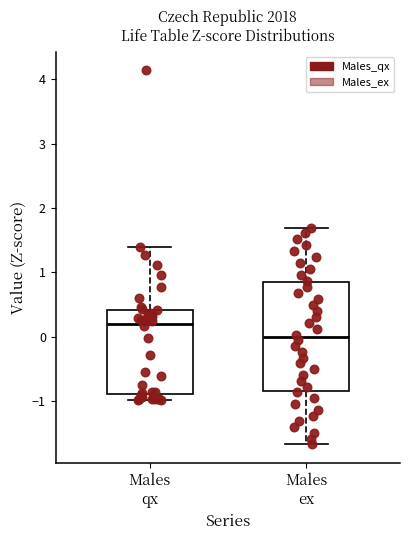

Where does the upper whisker of the box for Males qx end on the y-axis? The values are not printed on the chart, so give them approximately, as read against the axis.

1.4